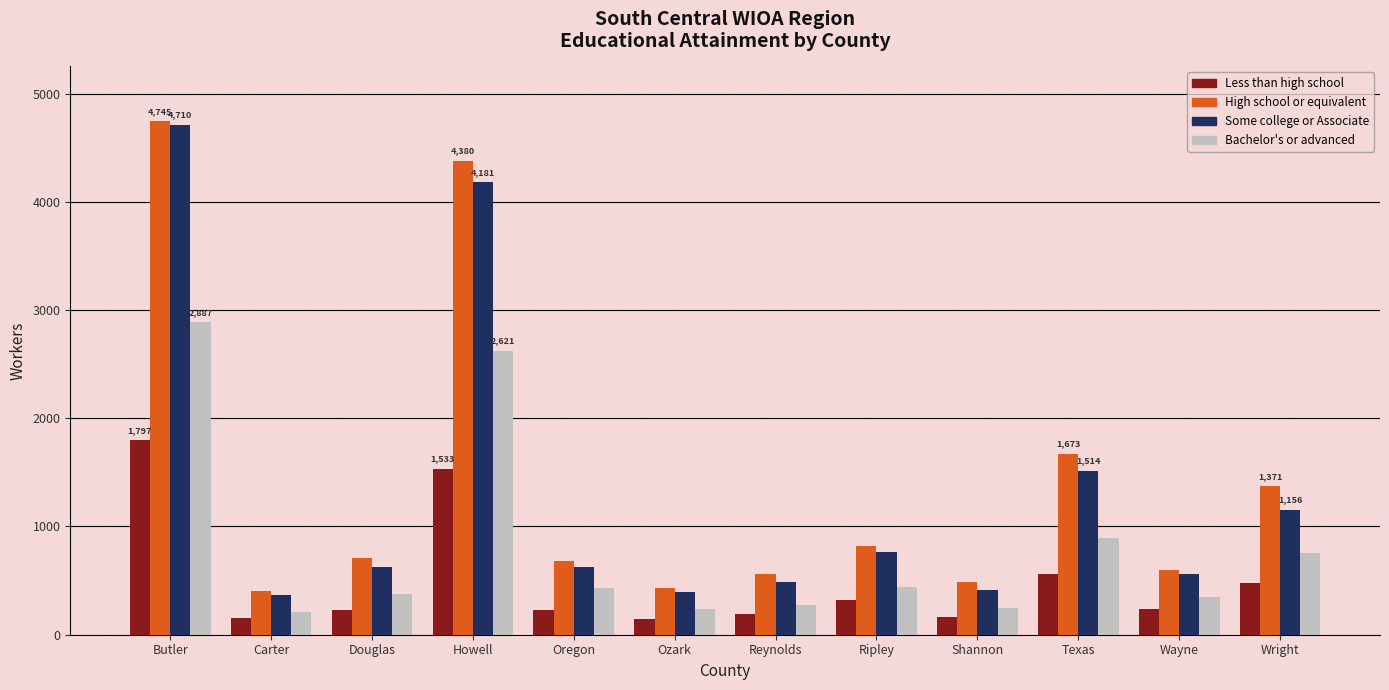

What is the total value across all series at Howell?

12715